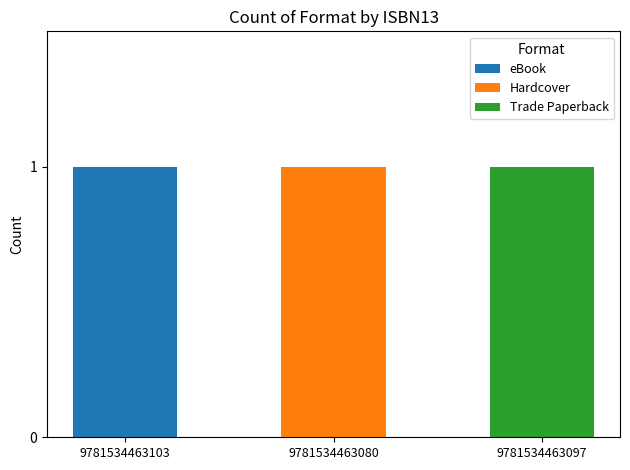

The value of eBook at 9781534463103 is 2. True or false?

False